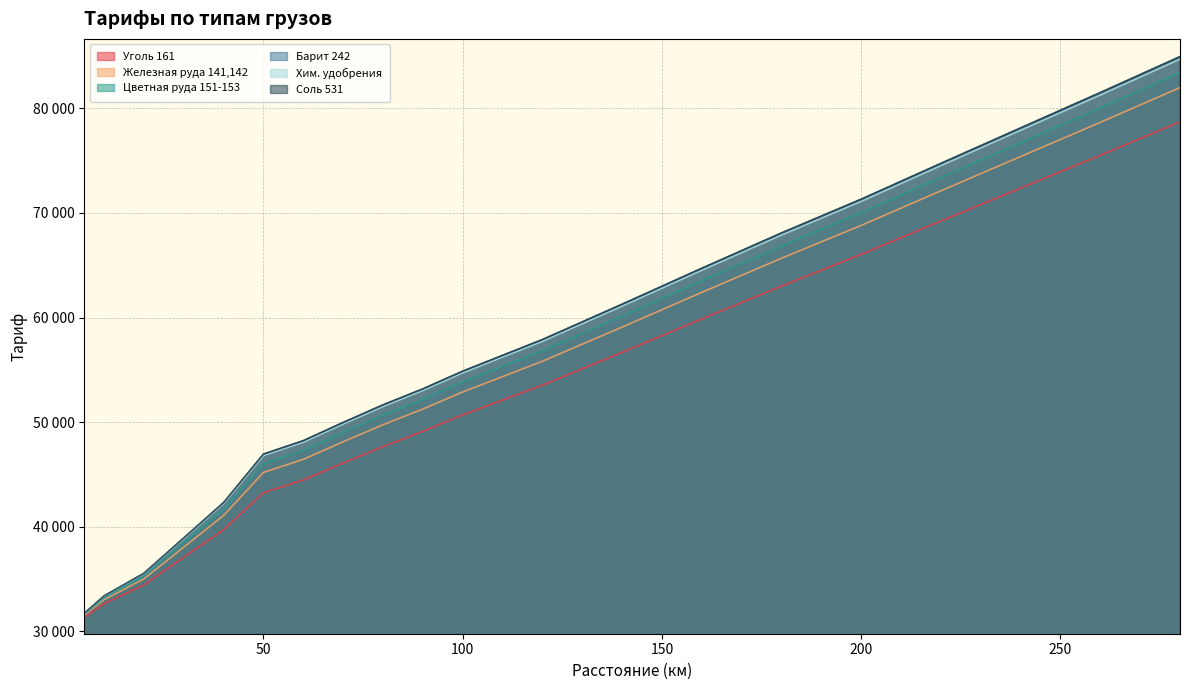

True or false: Железная руда 141,142 has more than 2 points higher than both neighbors.

False